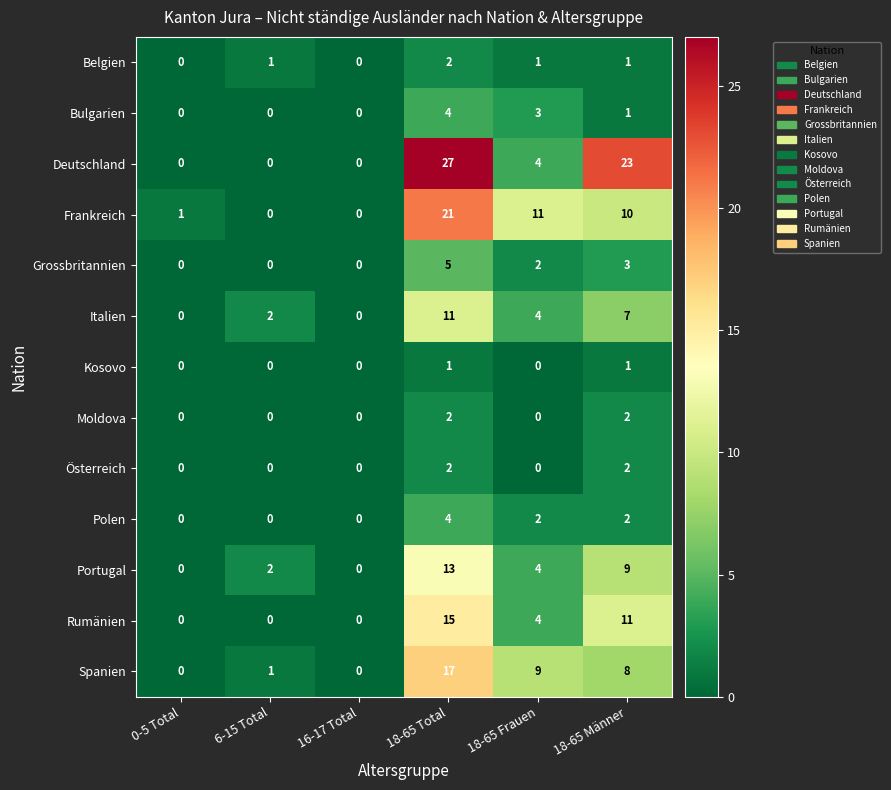

At which label is Spanien closest to 8?

18-65 Männer